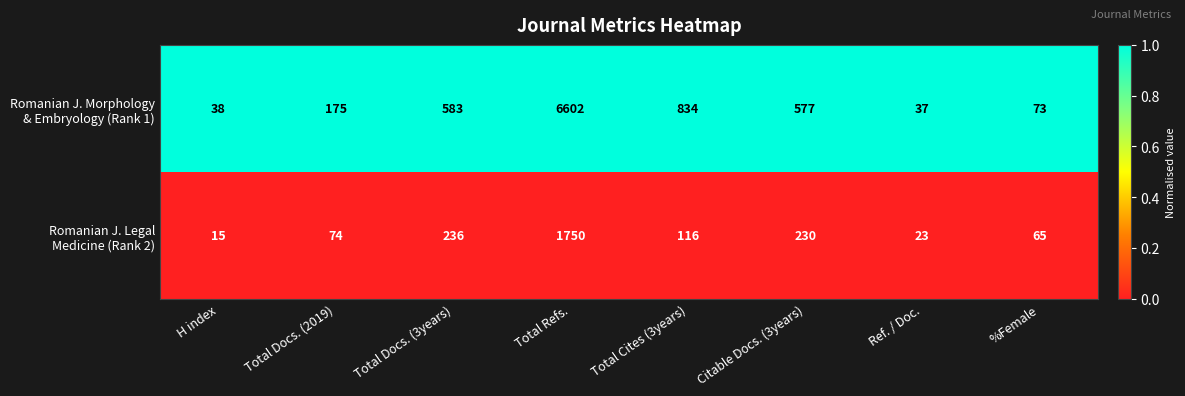

Which category has the lowest value across all series?

H index